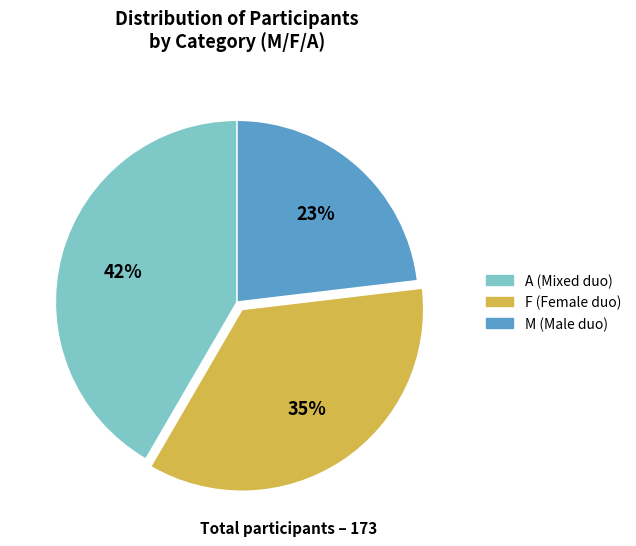

To the nearest percent, what is the average slice percentage?

33%